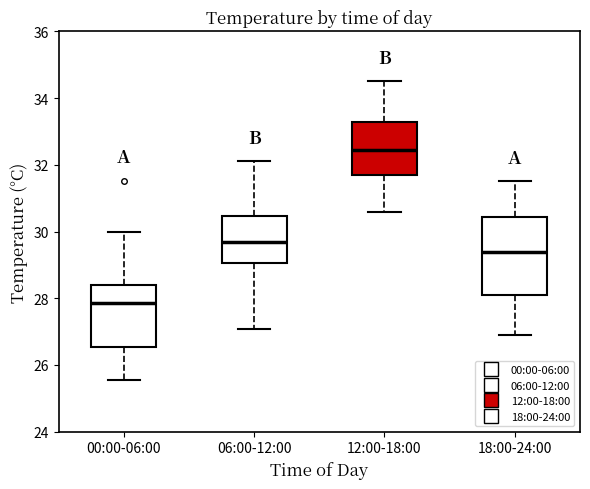

Reading left to right, transcribe this box plot: for each box, give where its median line is, the range the box spans, and where its two whiskers end, as read against the y-axis. The values are not printed on the chart, so give them approximately, as read against the axis.

00:00-06:00: median 27.8, box 26.6 to 28.4, whiskers 25.6 to 30.0
06:00-12:00: median 29.6, box 29.0 to 30.4, whiskers 27.0 to 32.2
12:00-18:00: median 32.4, box 31.6 to 33.2, whiskers 30.6 to 34.6
18:00-24:00: median 29.4, box 28.2 to 30.4, whiskers 27.0 to 31.6